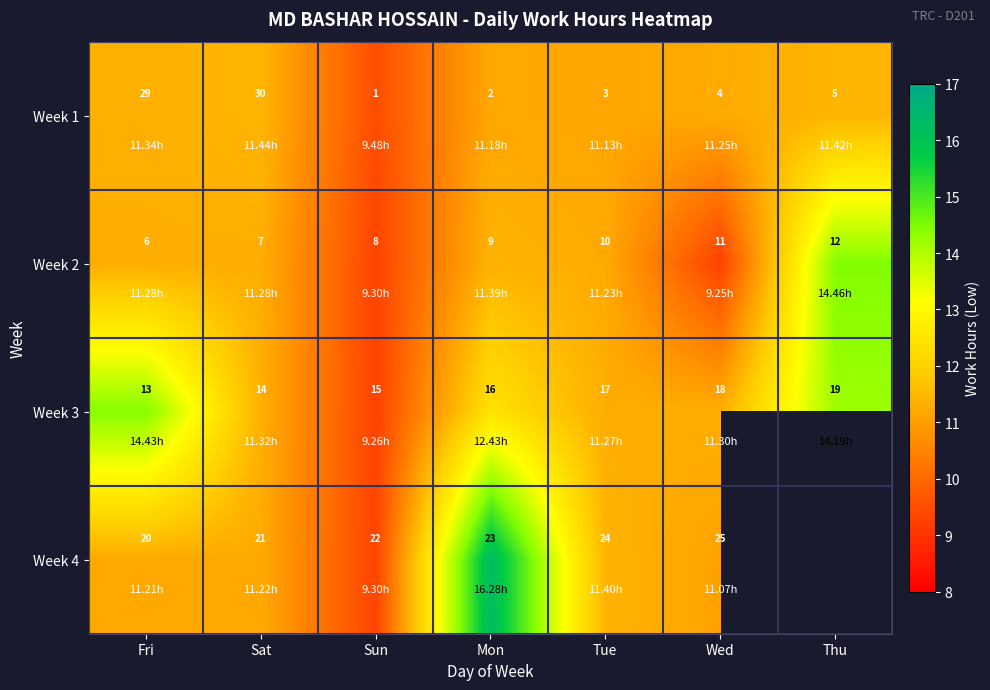

Which category has the highest value in the Week 2 series?

Thu